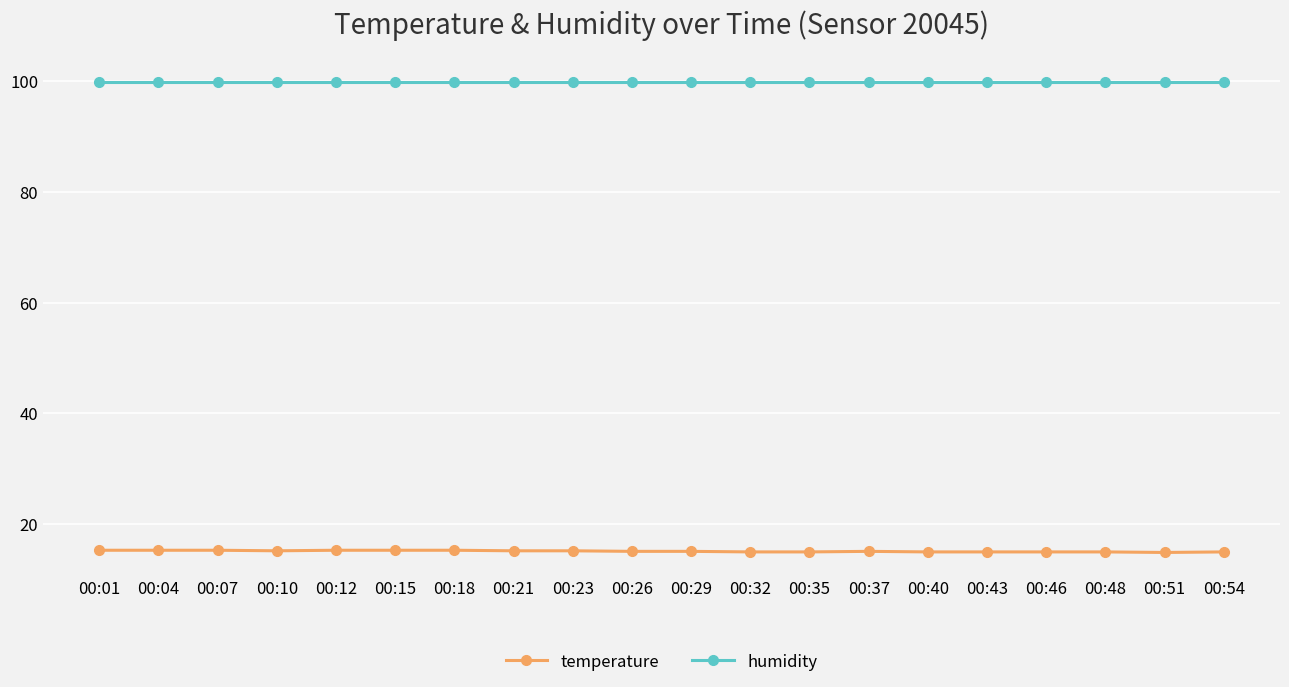

True or false: temperature and humidity cross at least once.

False